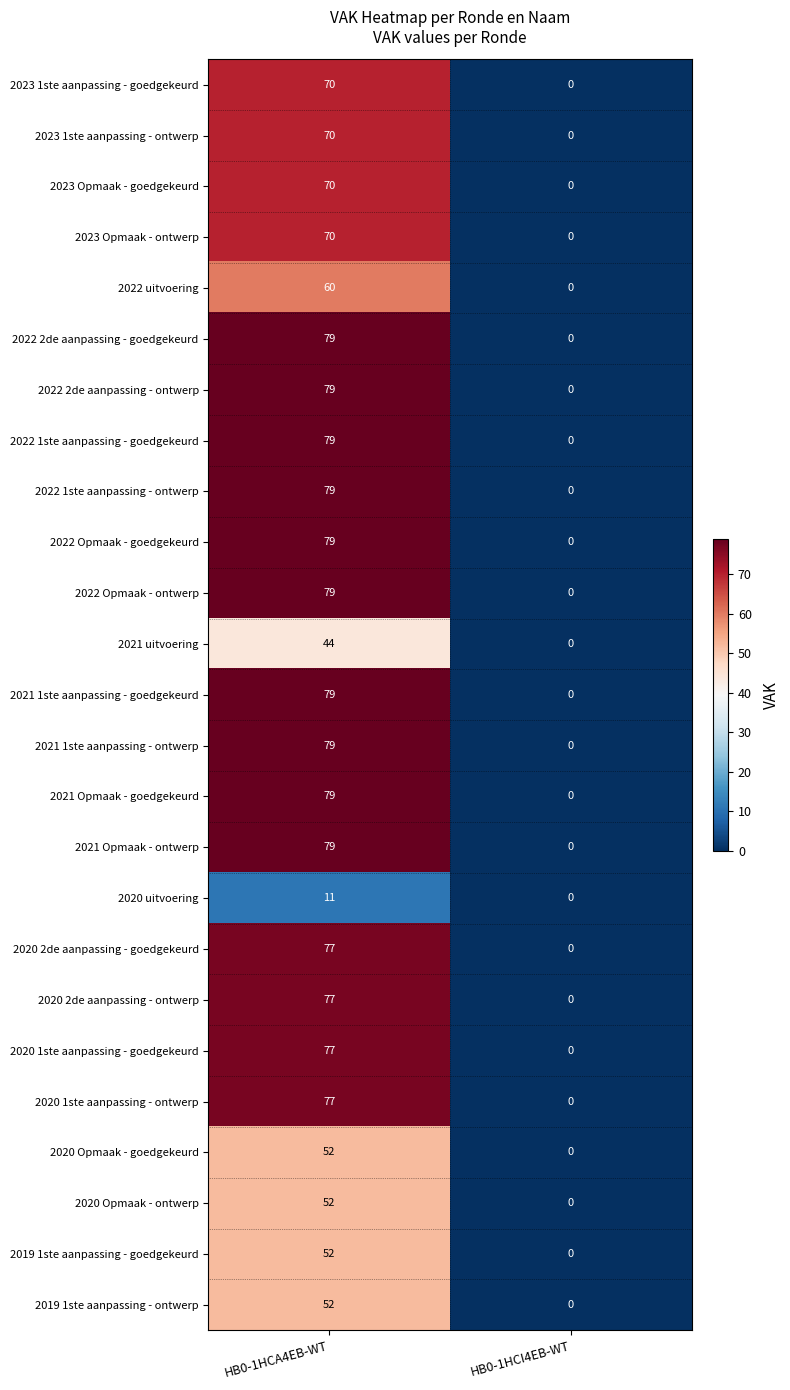

At which category is the sum across all series the highest?

HB0-1HCA4EB-WT